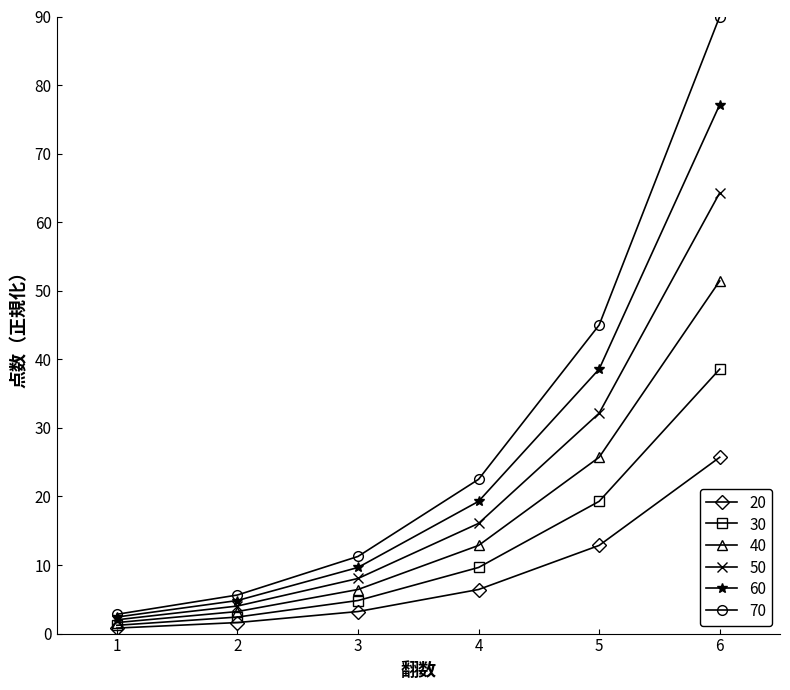

At how many categories does at least one series exceed 89?

1